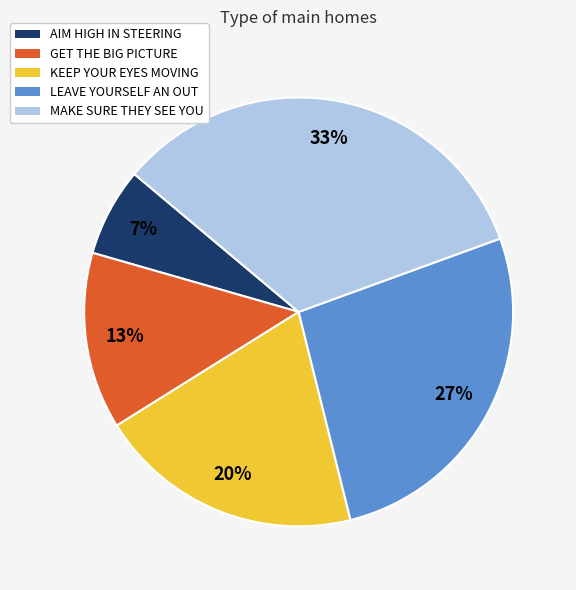

How many slices are in this pie chart?

5